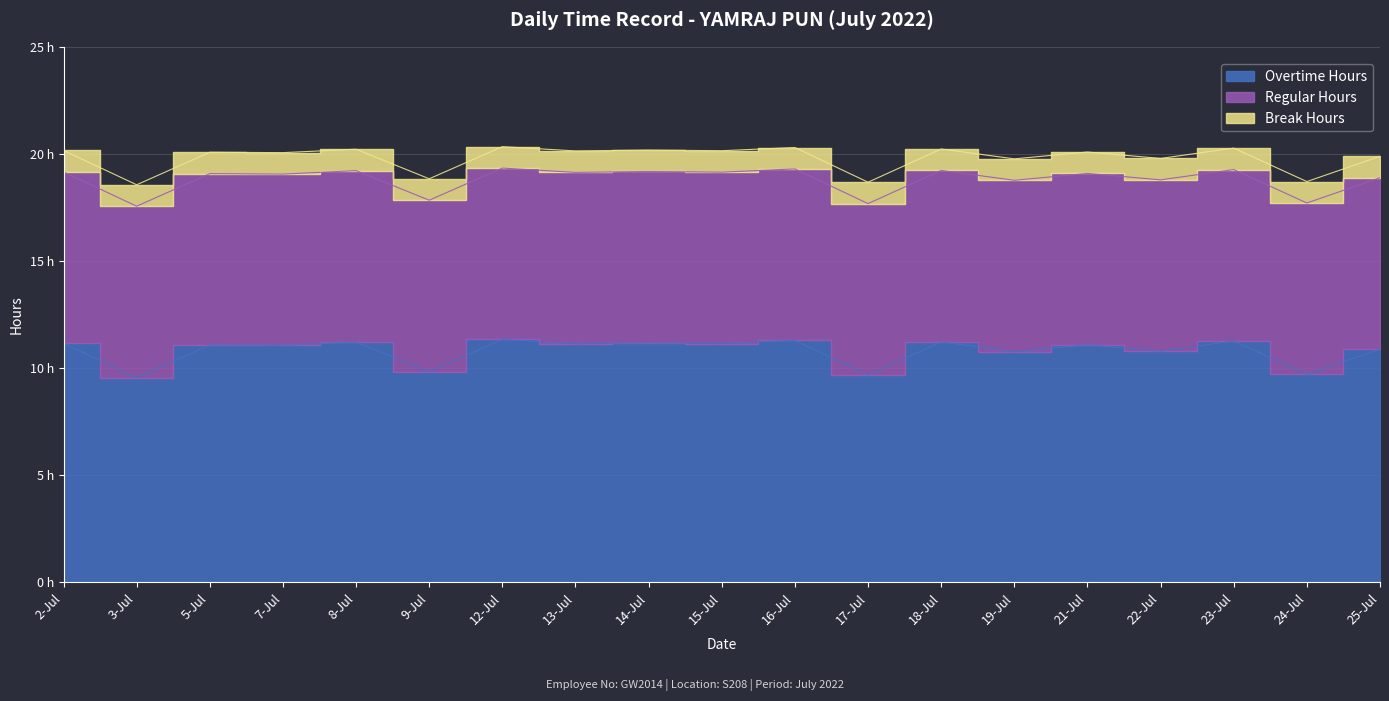

How many interior local valleys does the Overtime Hours series have?

9